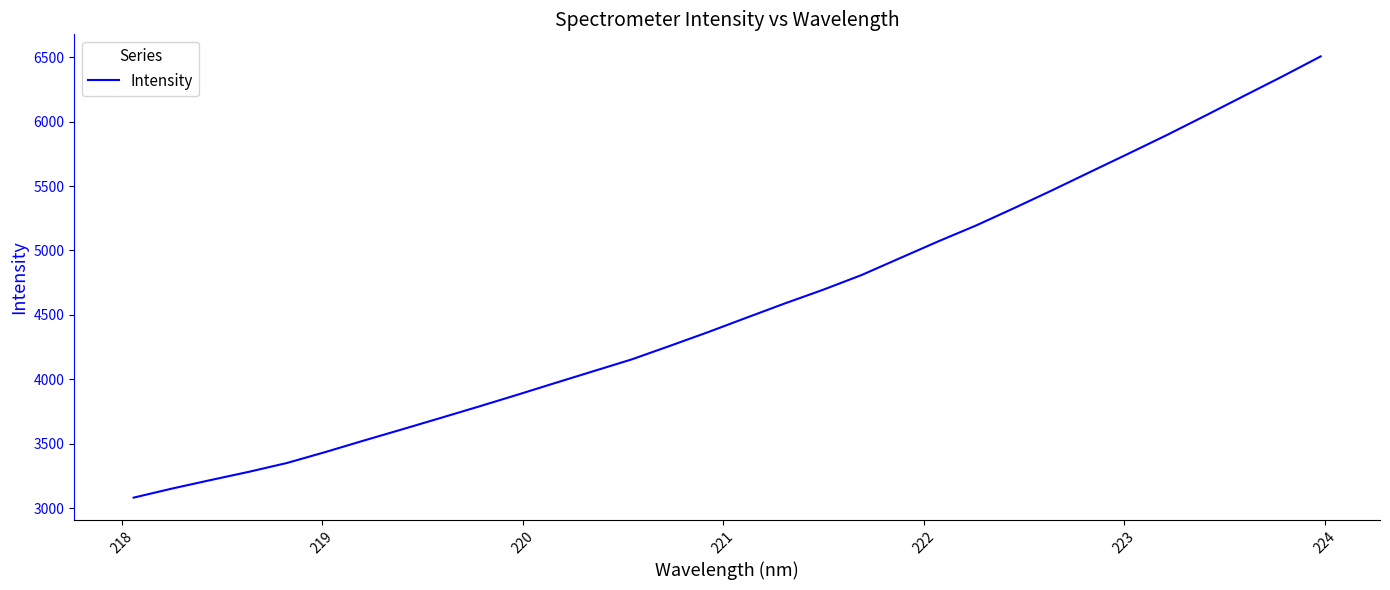

Does the chart display data point markers on the line(s)?

No